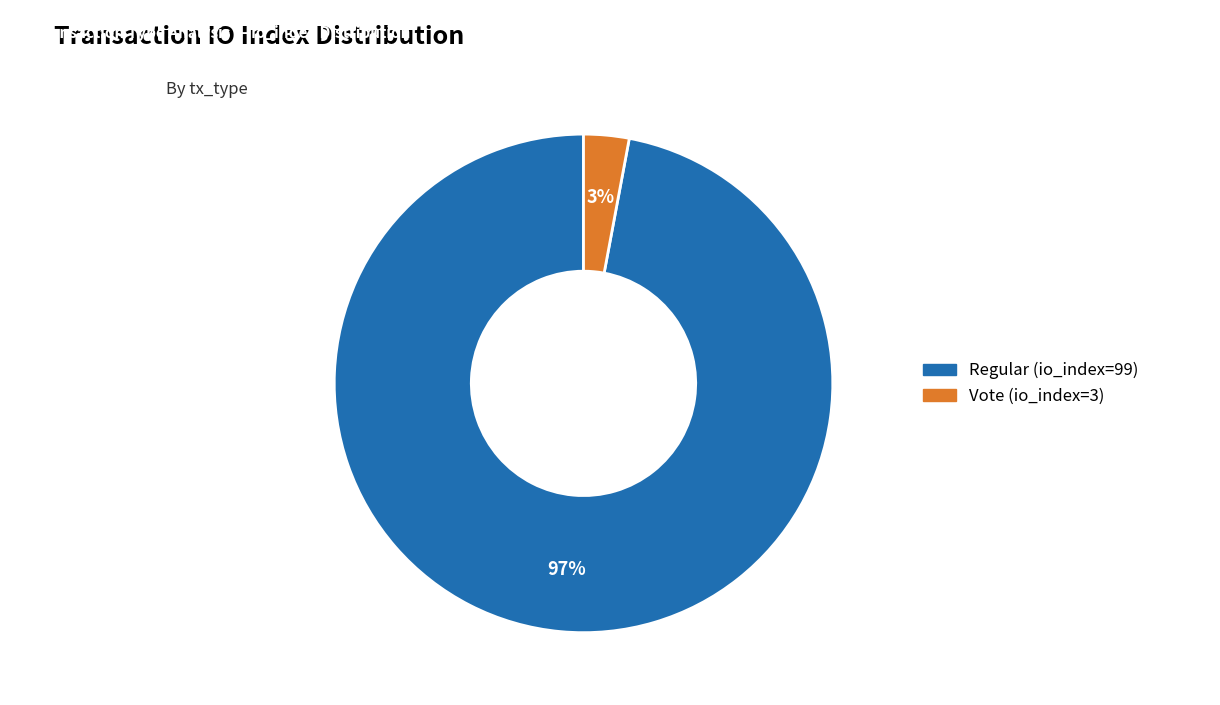

Which slice represents more than half of the pie?

Regular (io_index=99)